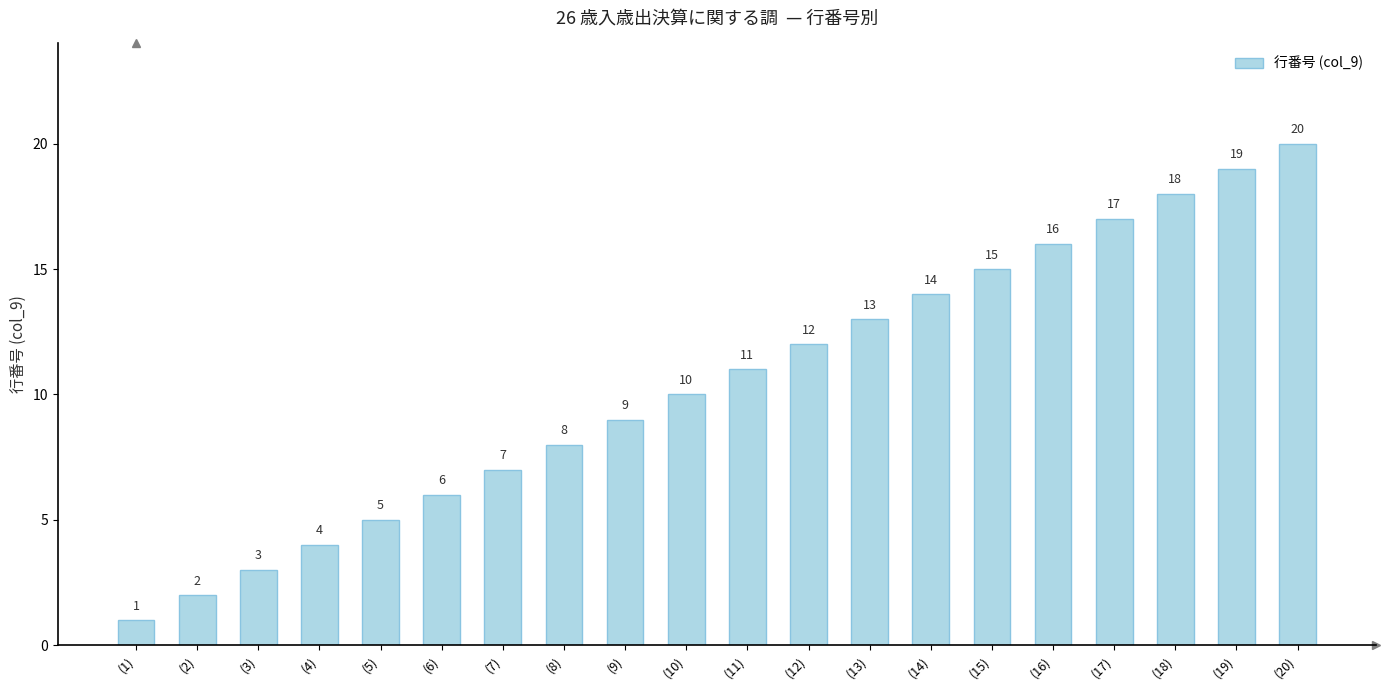

The value at (8) is 14. True or false?

False